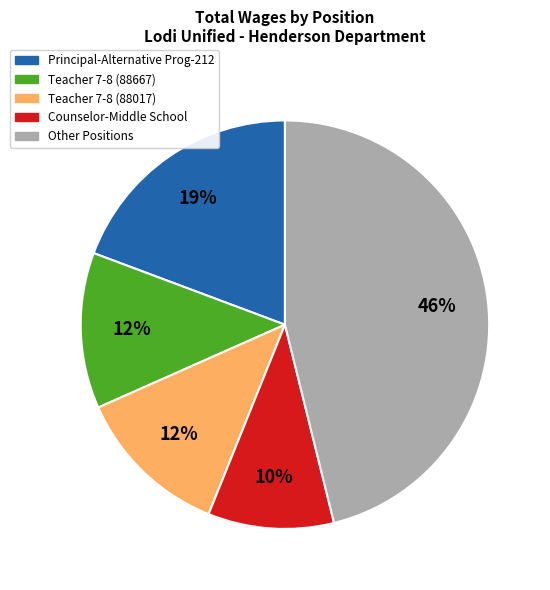

What is the largest slice in the pie chart?

Other Positions